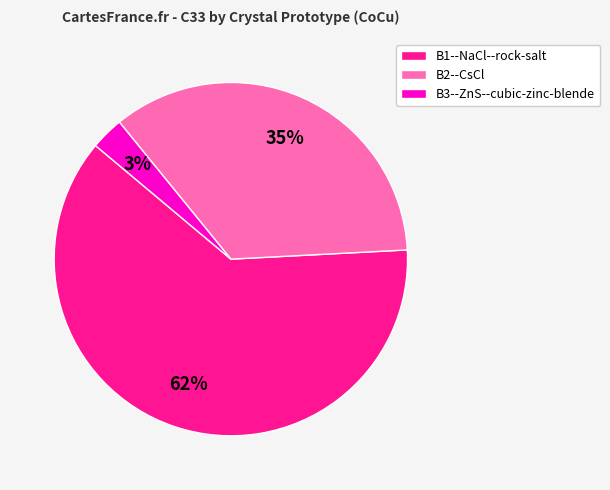

Is it true that B1--NaCl--rock-salt is 62% of the pie?

True